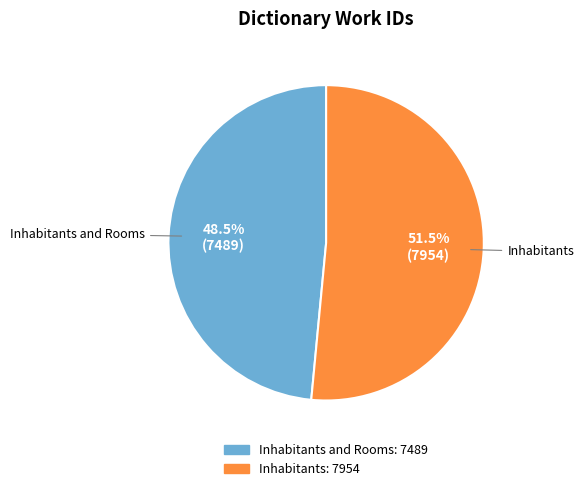

Is it true that Inhabitants is 65% of the pie?

False